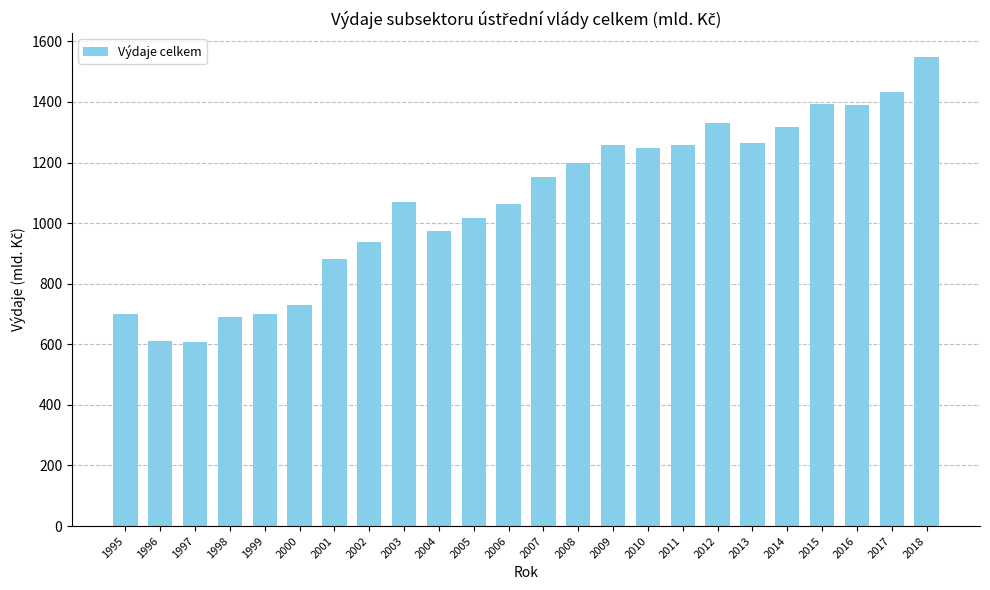

What is the difference between the maximum and second lowest values?

939.7